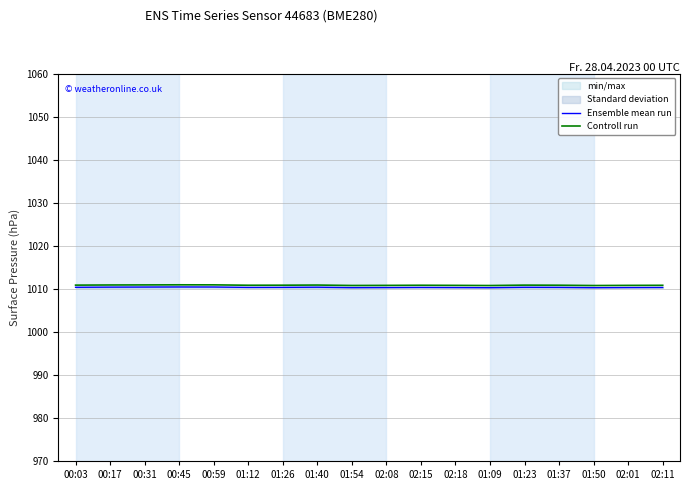

Which series has the largest total across all categories?

Controll run